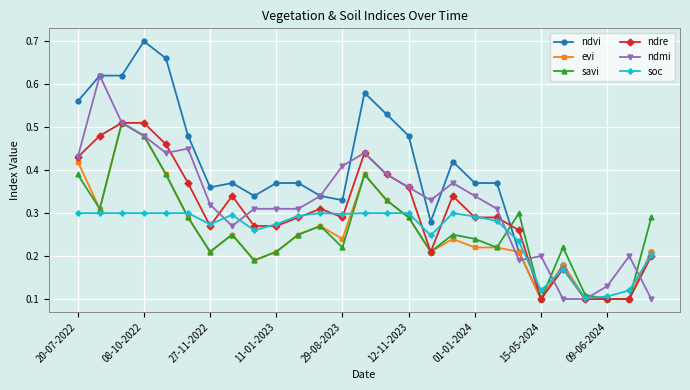

What are all the series names shown in the legend?

ndvi, evi, savi, ndre, ndmi, soc